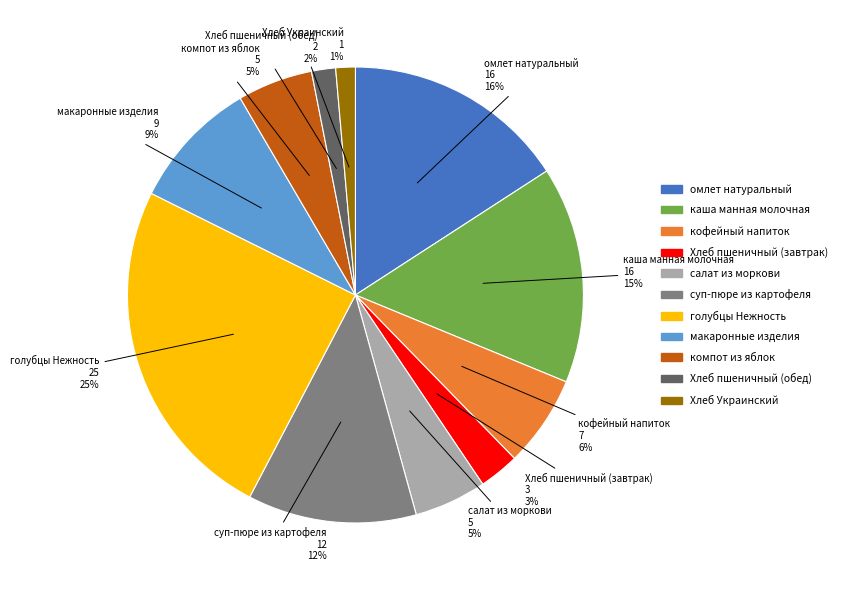

To the nearest percent, what is the combined percentage of суп-пюре из картофеля and компот из яблок?

17%